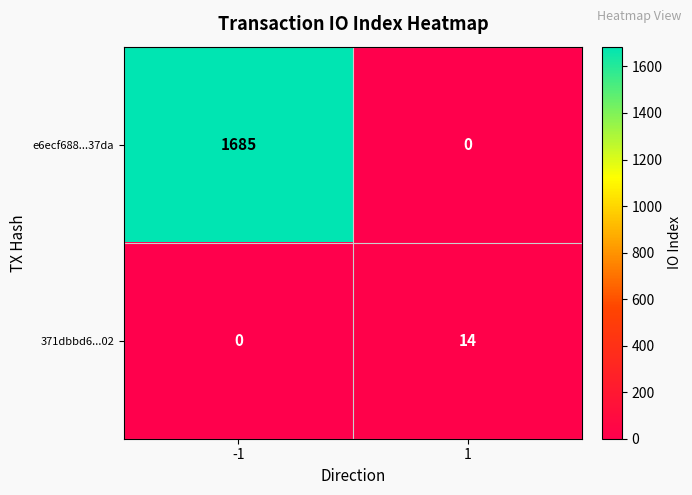

The value of 371dbbd6...02 at -1 is 4. True or false?

False